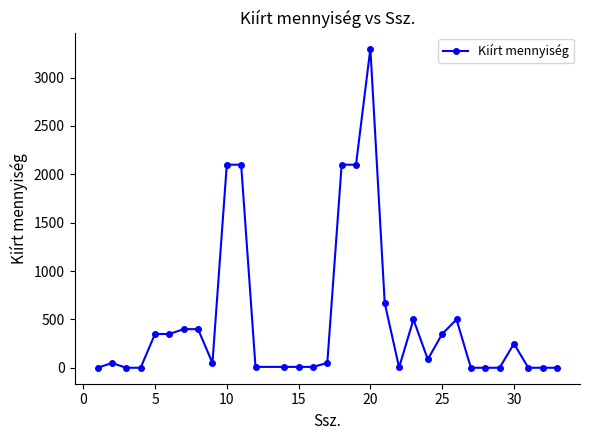

What is the difference between the maximum and minimum values?

3299